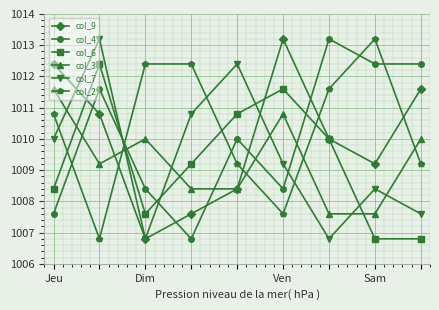

Does the chart have visible grid lines?

Yes